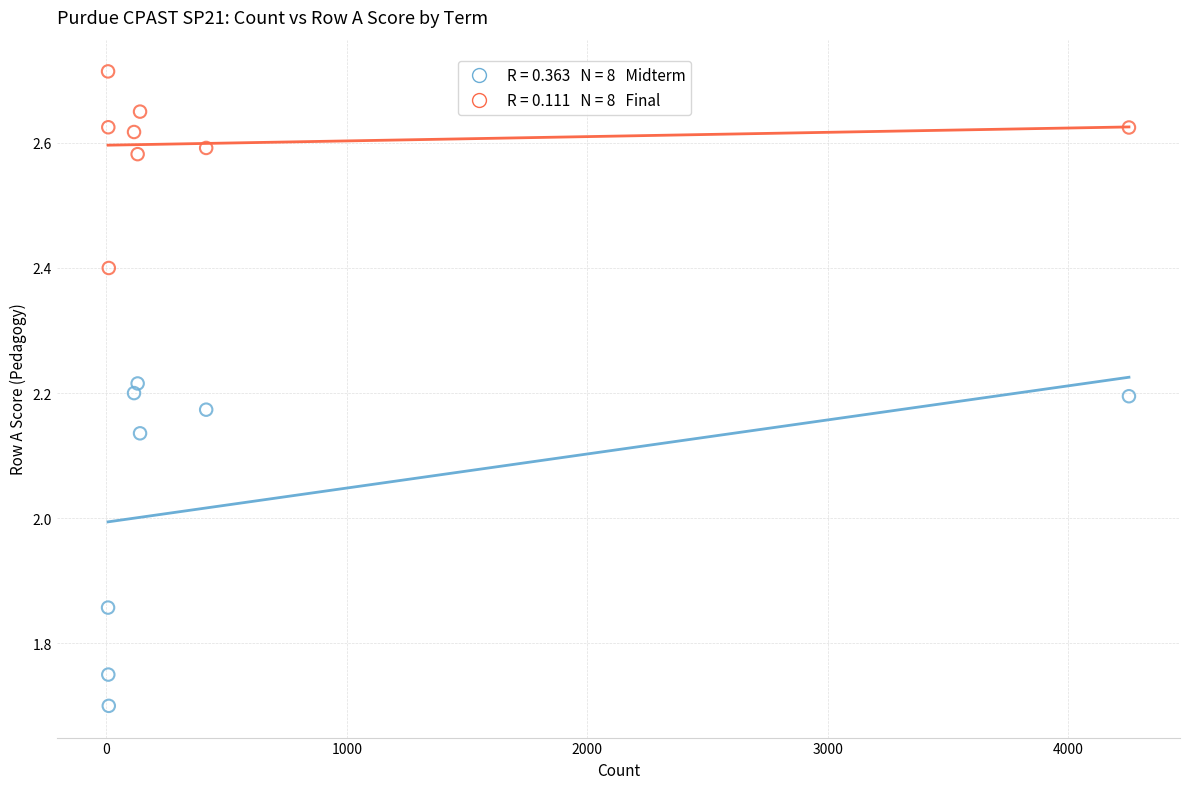

Across all data points, what is the range of X values (max minus min)?

4245.0